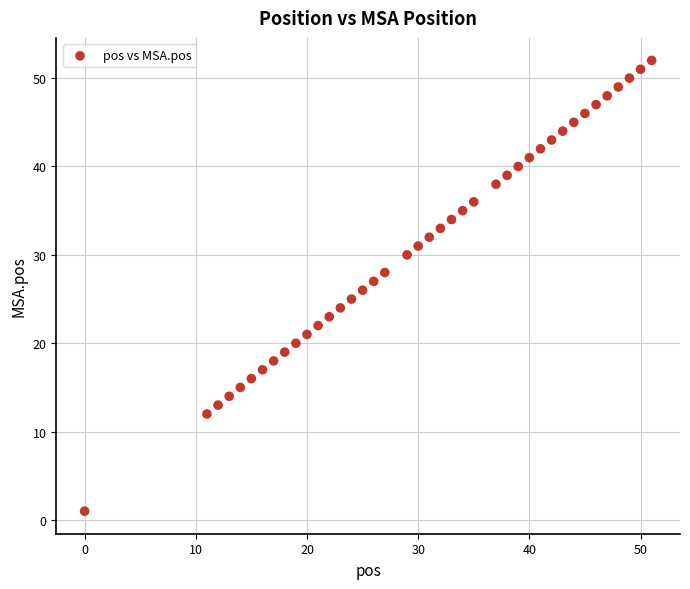

What is the range of Y values (max minus min)?

51